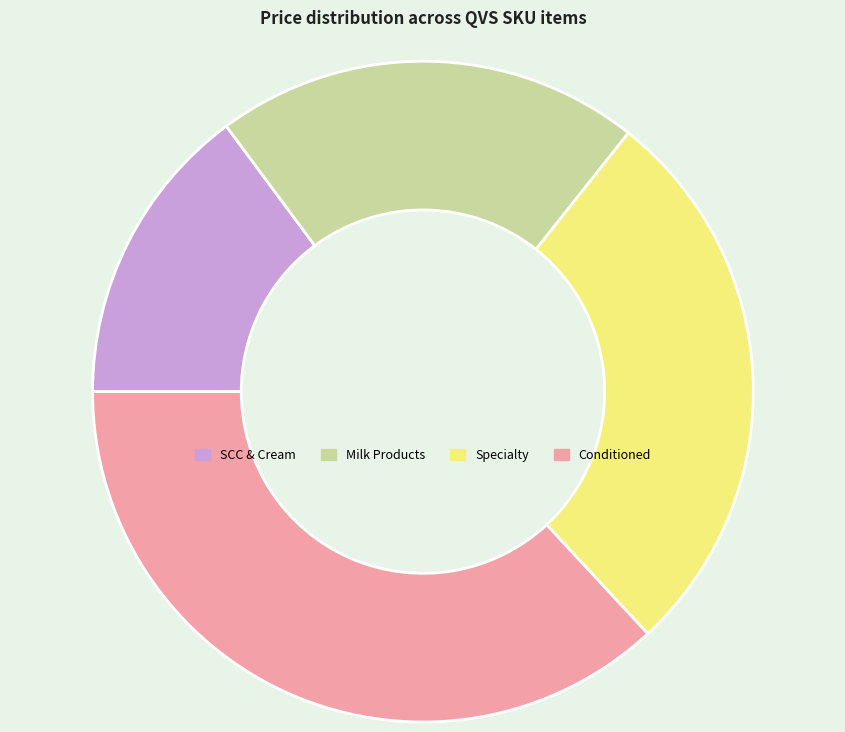

What is the largest slice in the pie chart?

Conditioned